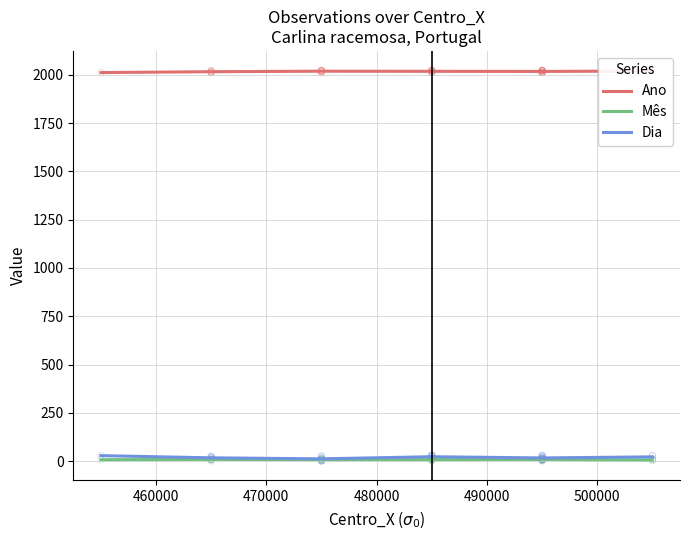

Which series has the largest Y range (max minus min)?

Dia